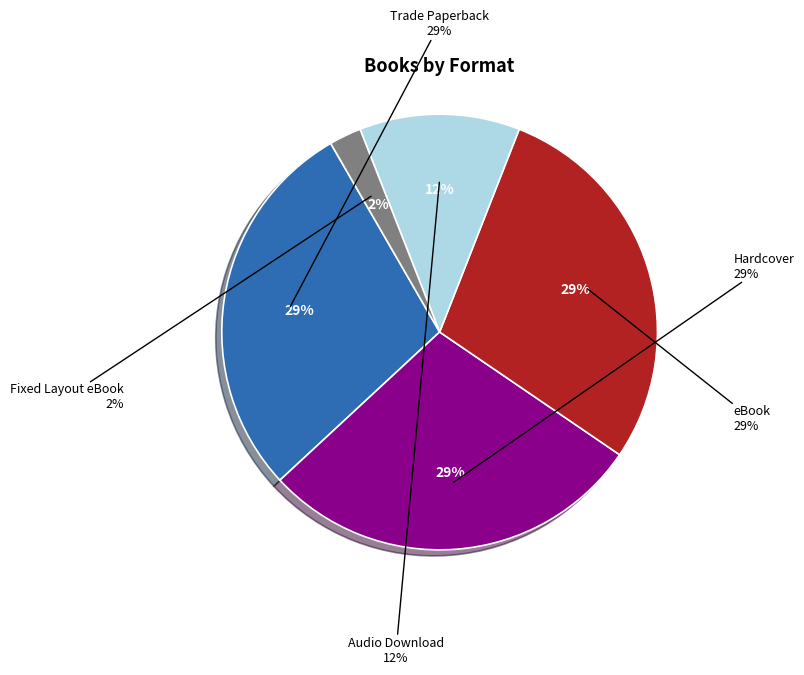

Is there any slice that represents more than half of the pie?

No